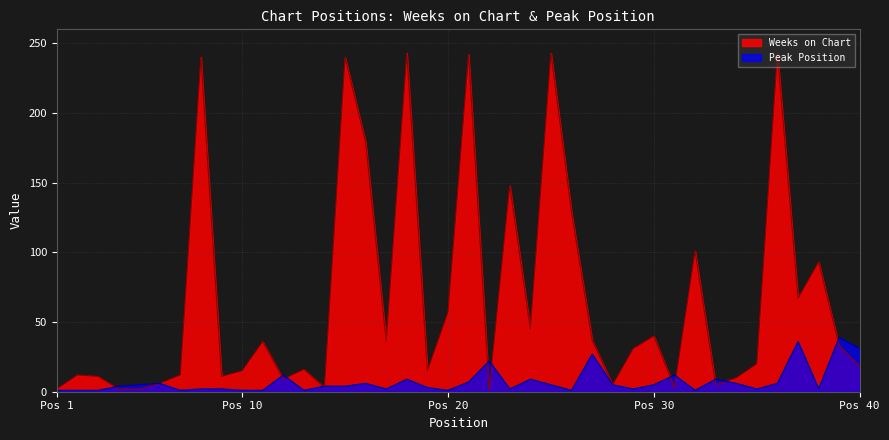

Is it true that Peak Position equals 1 at Pos 20?

True